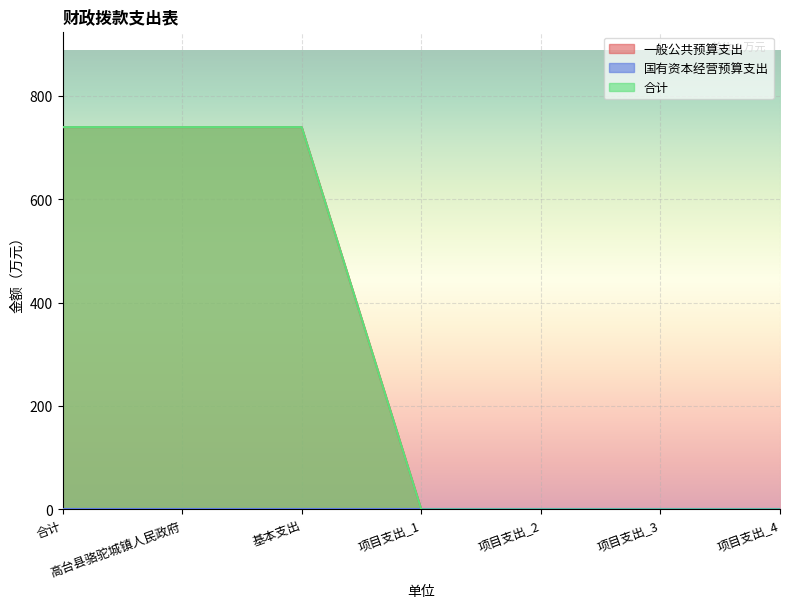

The value of 合计 at 项目支出_3 is 0.0. True or false?

True